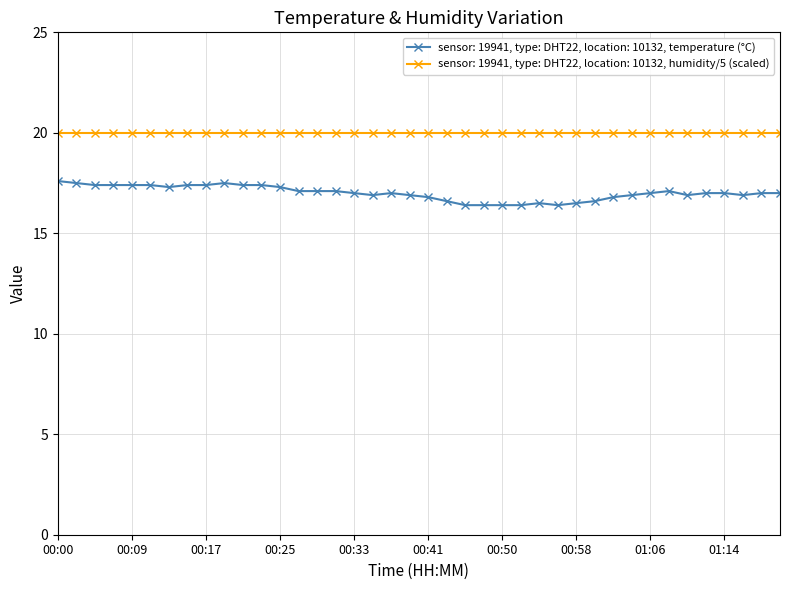

What is the difference between the maximum and minimum values in the sensor: 19941, type: DHT22, location: 10132, temperature (°C) series?

1.2